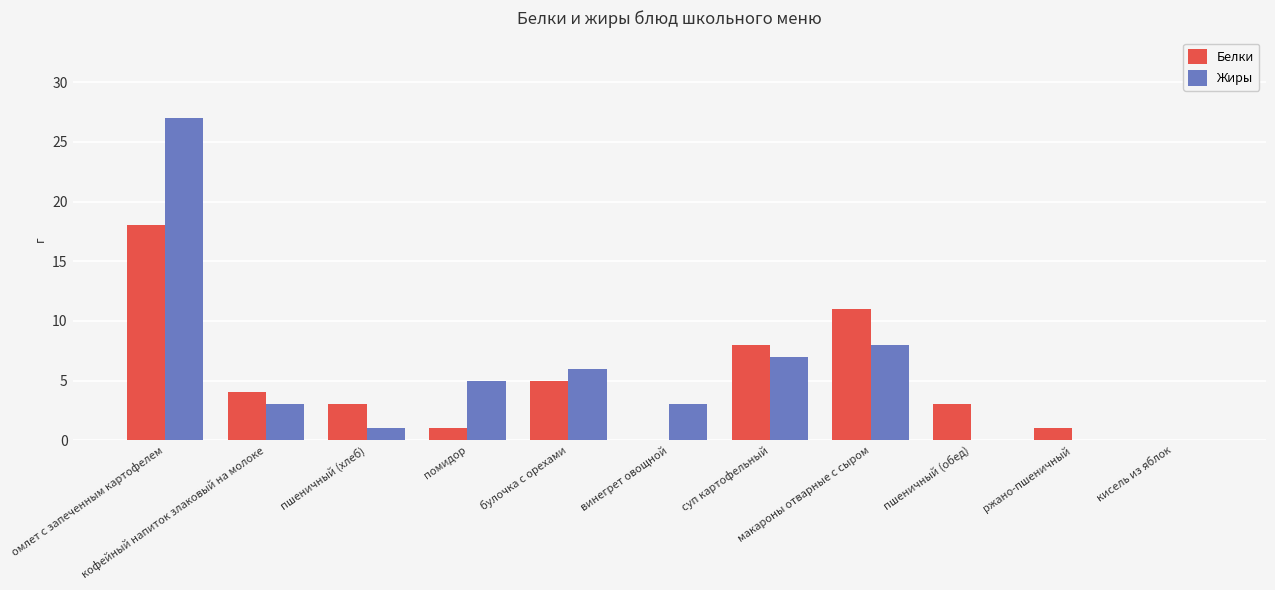

How many series are shown in this chart?

2